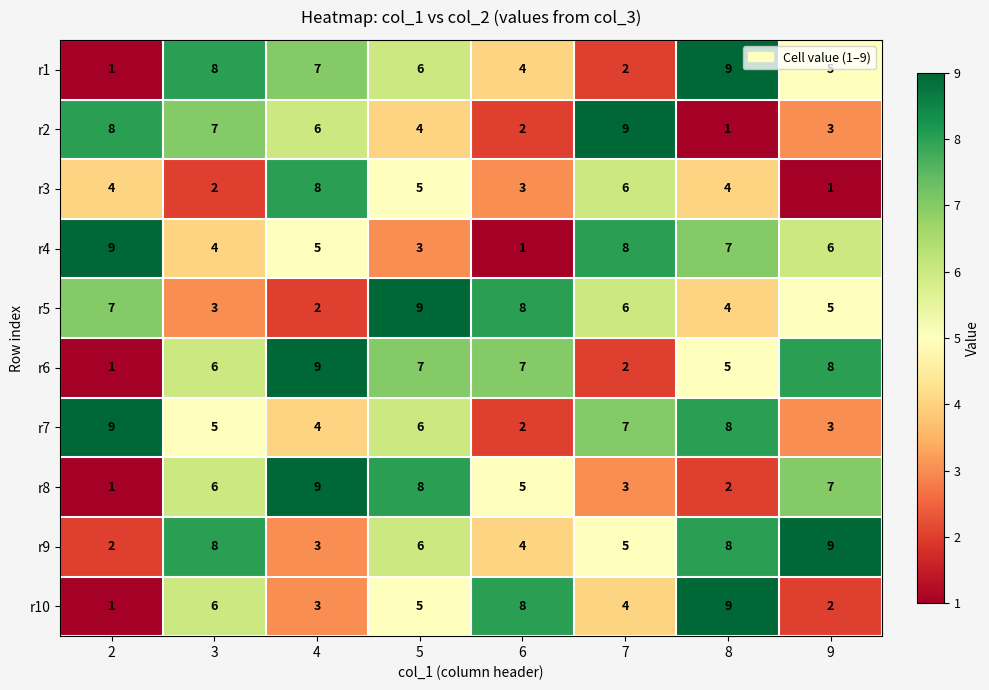

Where is r1 nearest to the value 5?

9